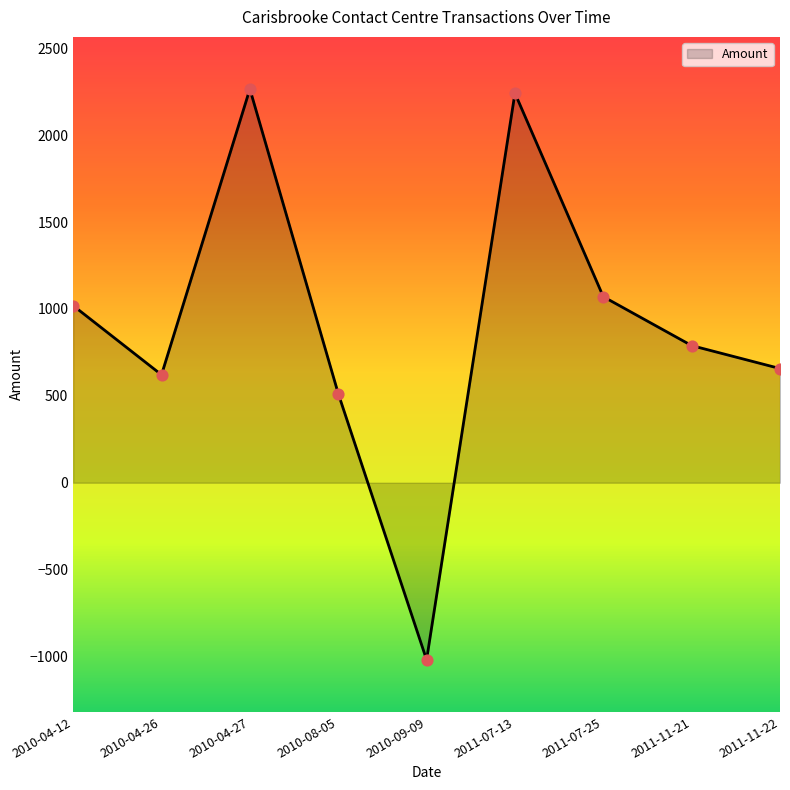

Between 2011-07-25 and 2010-08-05, which is larger?

2011-07-25